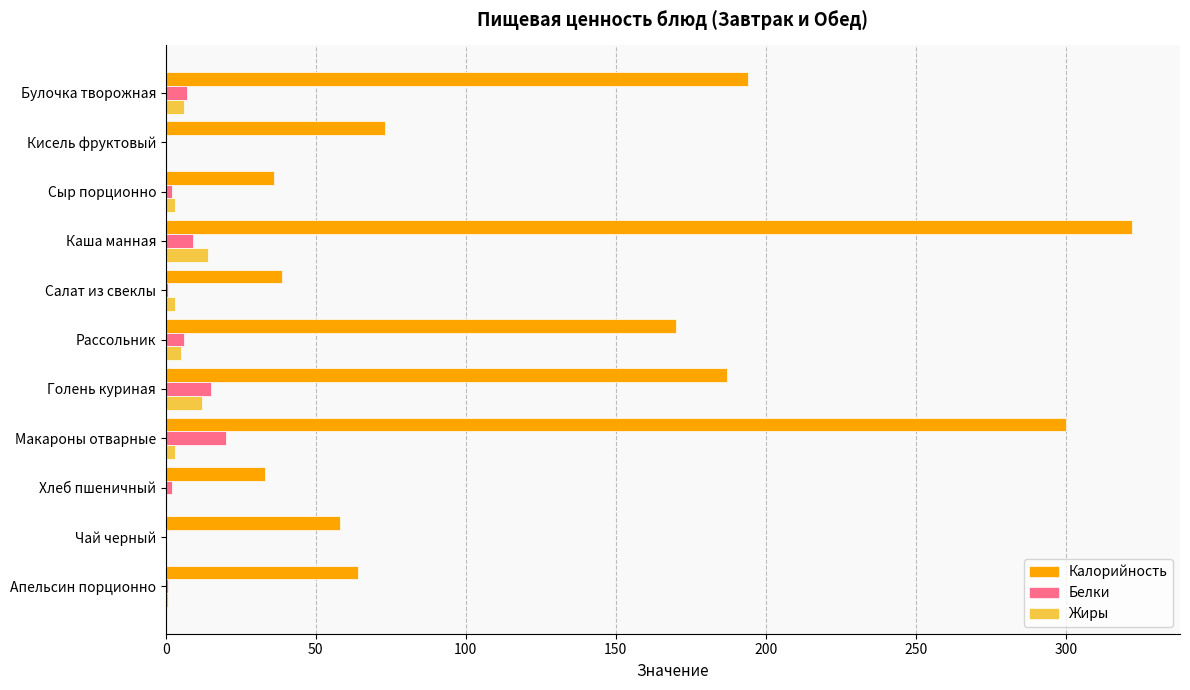

What is the sum of all Жиры values?

46.6